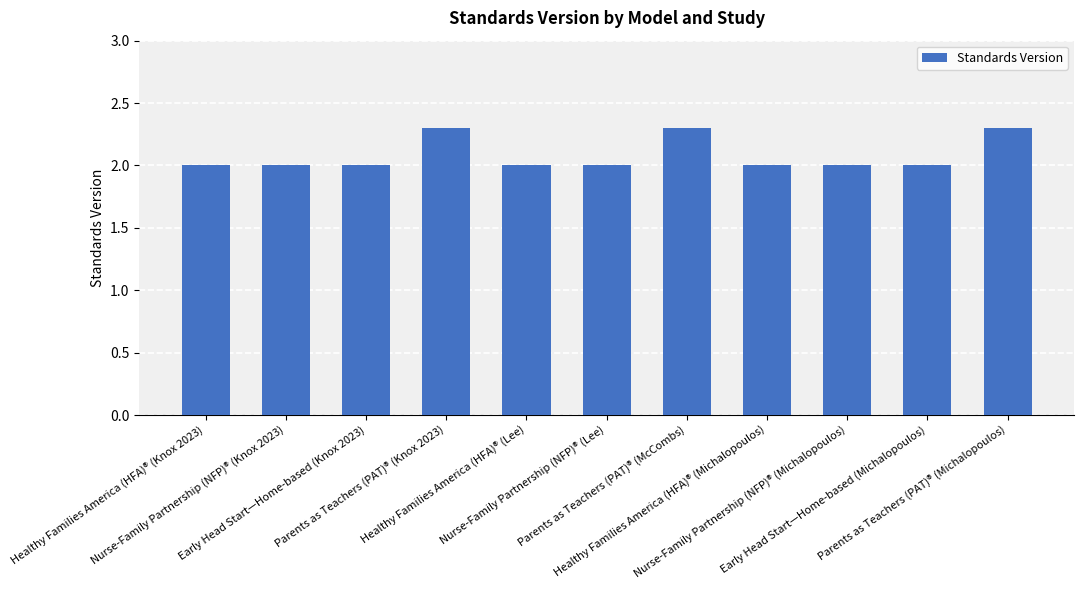

What is the label of the 1st bar from the left?

Healthy Families America (HFA)® (Knox 2023)